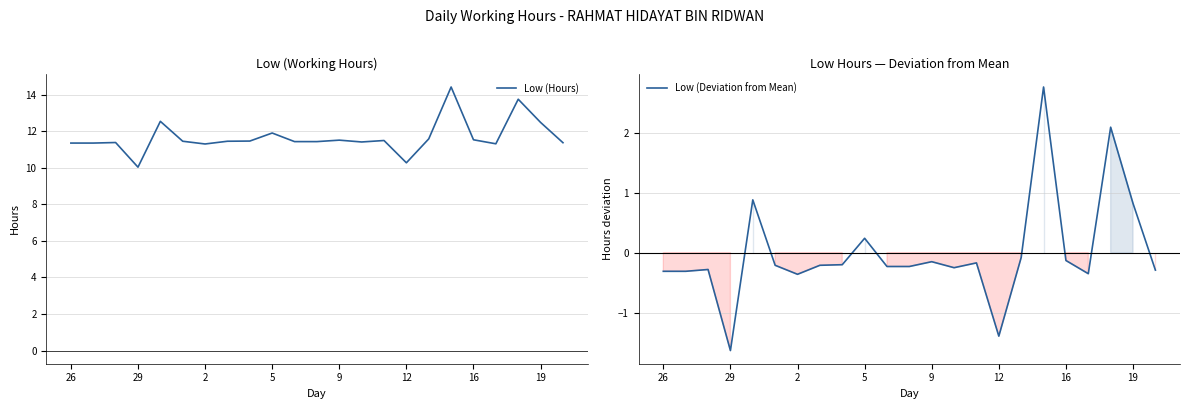

How many values in the Low (Hours) series exceed 11?

21